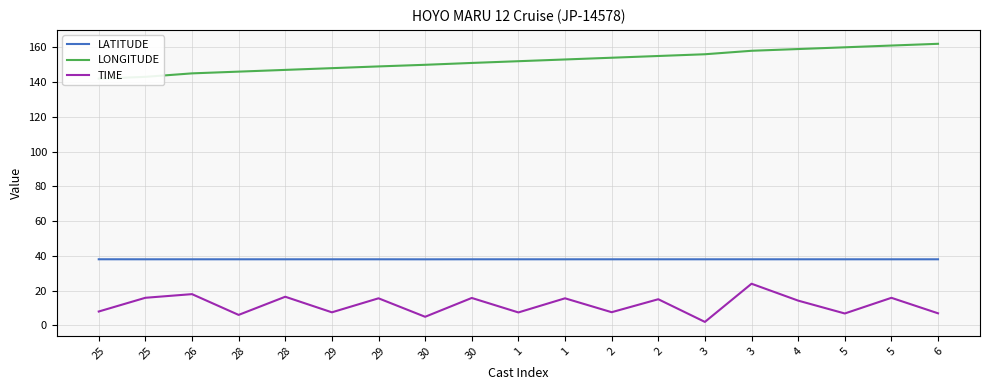

Between 3 and 5, which is larger?

3